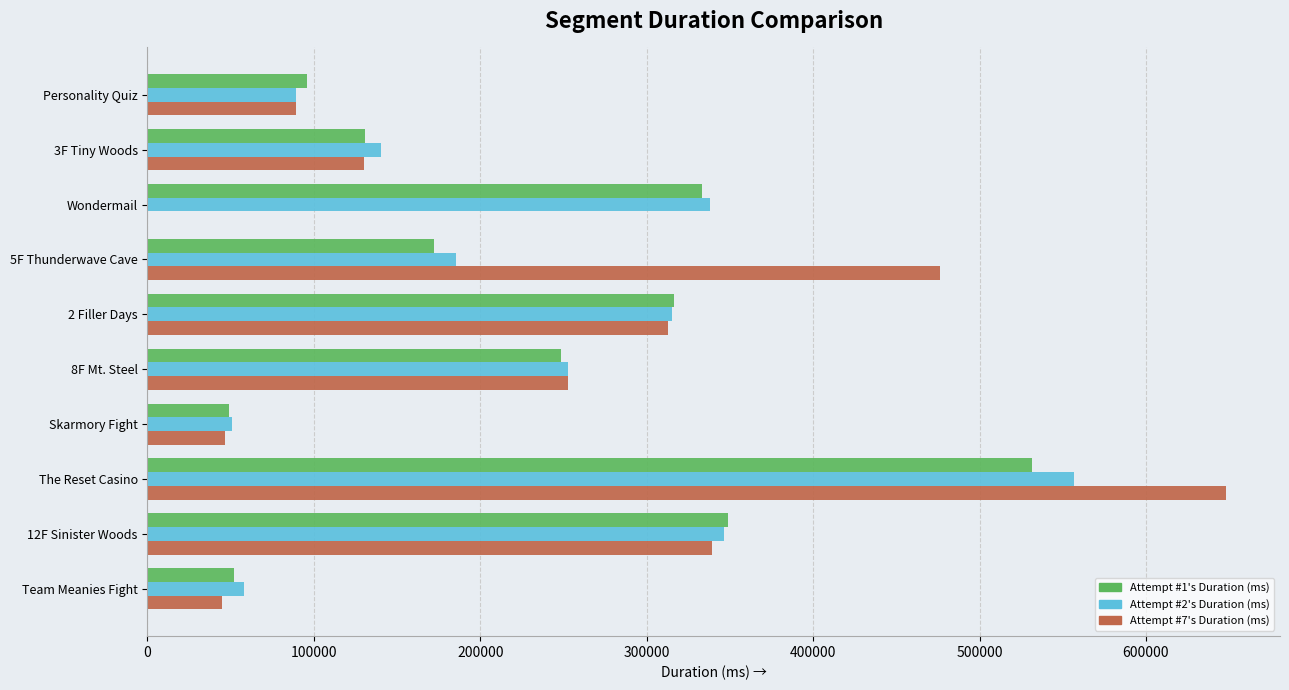

The value of Attempt #1's Duration (ms) at 3F Tiny Woods is 77280. True or false?

False